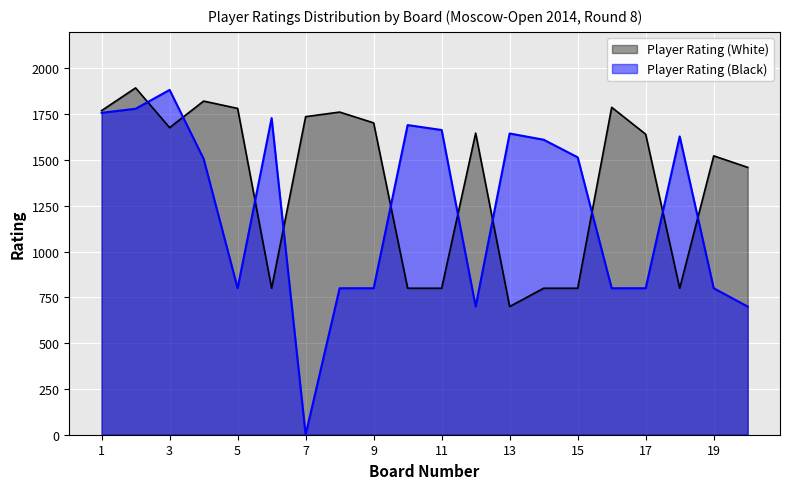

What is the difference between the maximum and second lowest values in the Player Rating (White) series?

1094